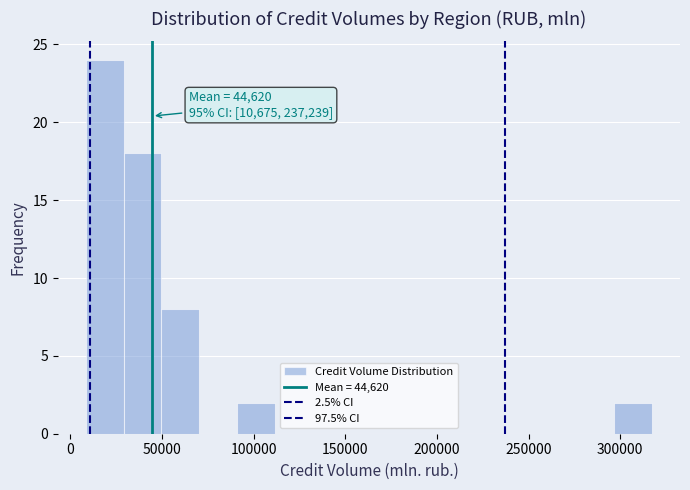

Which range on the x-axis has the tallest bar?

10000 to 30000